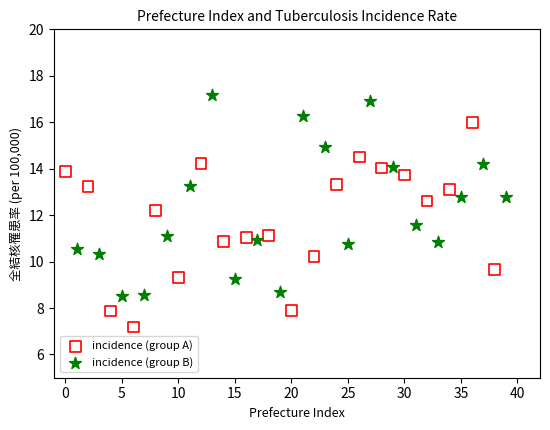

Which series reaches the maximum Y coordinate?

incidence (group B)